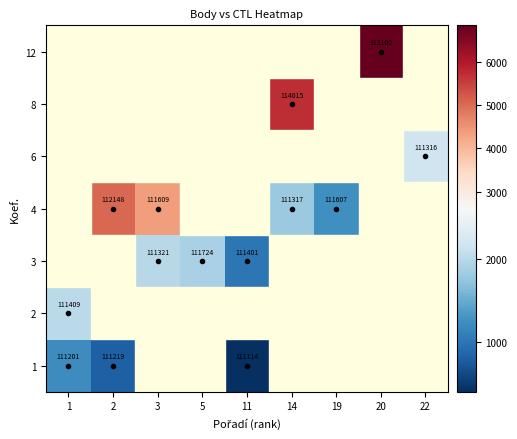

How many series are shown in this chart?

7